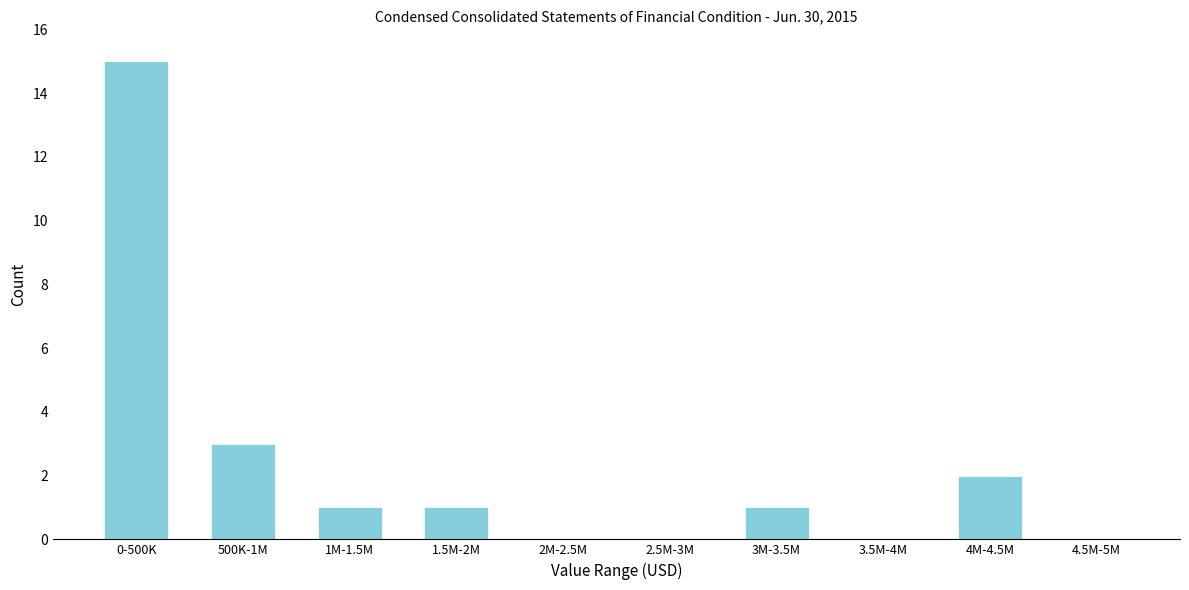

Reading left to right, transcribe all the data shown in this chart.

0-500K=15	500K-1M=3	1M-1.5M=1	1.5M-2M=1	2M-2.5M=0	2.5M-3M=0	3M-3.5M=1	3.5M-4M=0	4M-4.5M=2	4.5M-5M=0